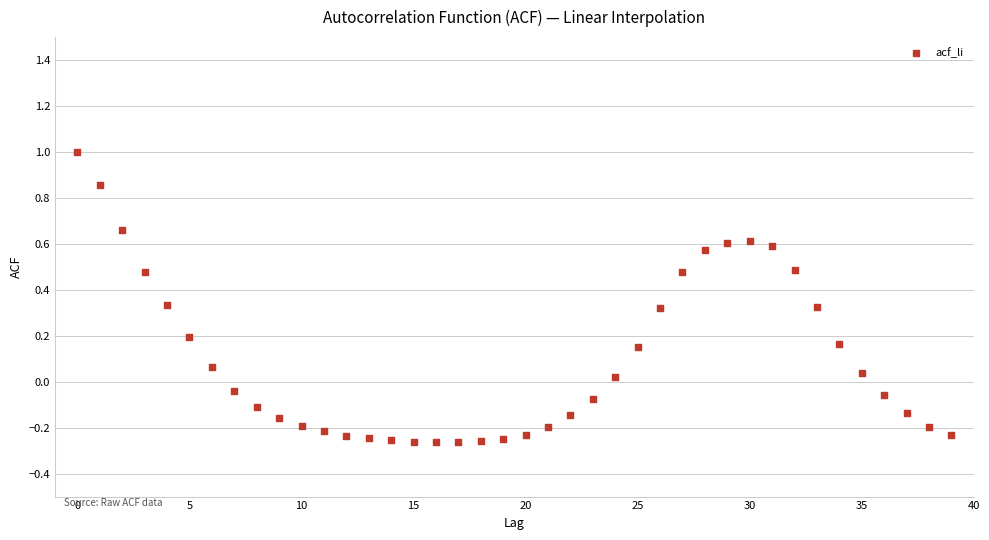

What is the range of Y values (max minus min)?

1.3